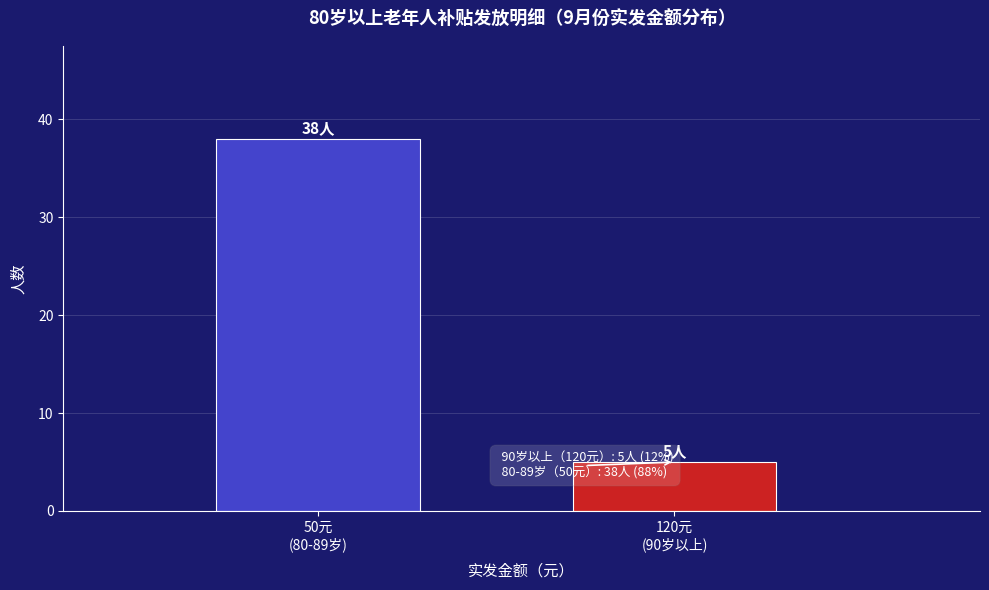

Reading left to right, extract all data points from this chart.

38	5